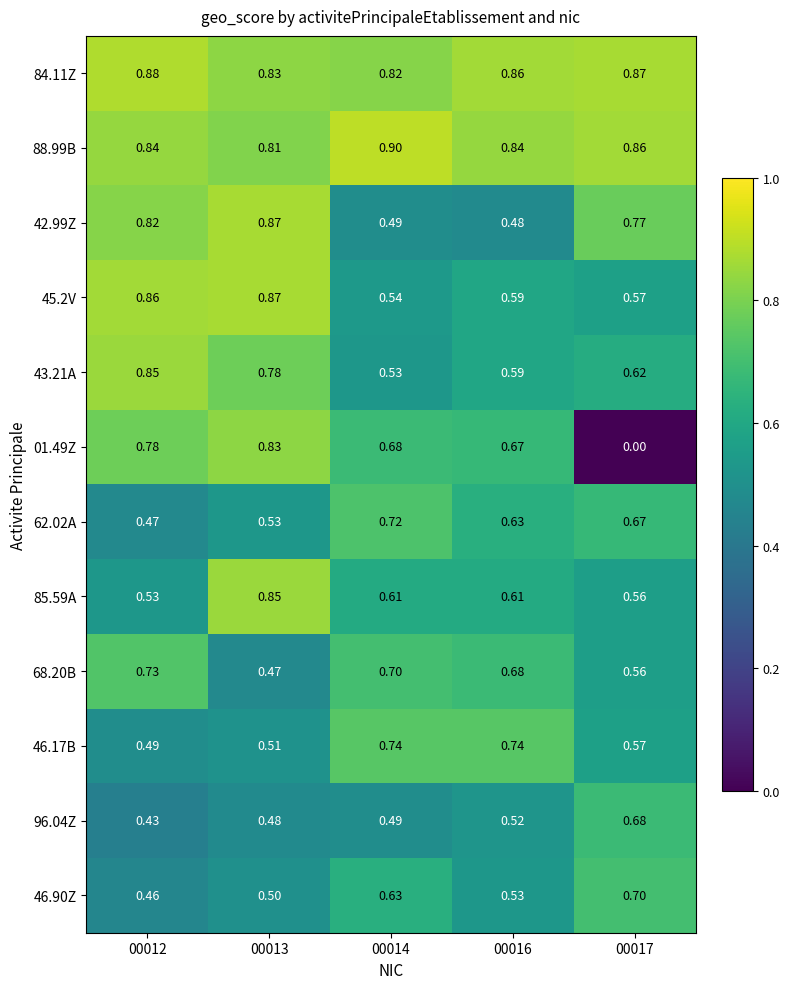

Is the value of 43.21A at 00014 greater than the value of 88.99B at 00013?

No